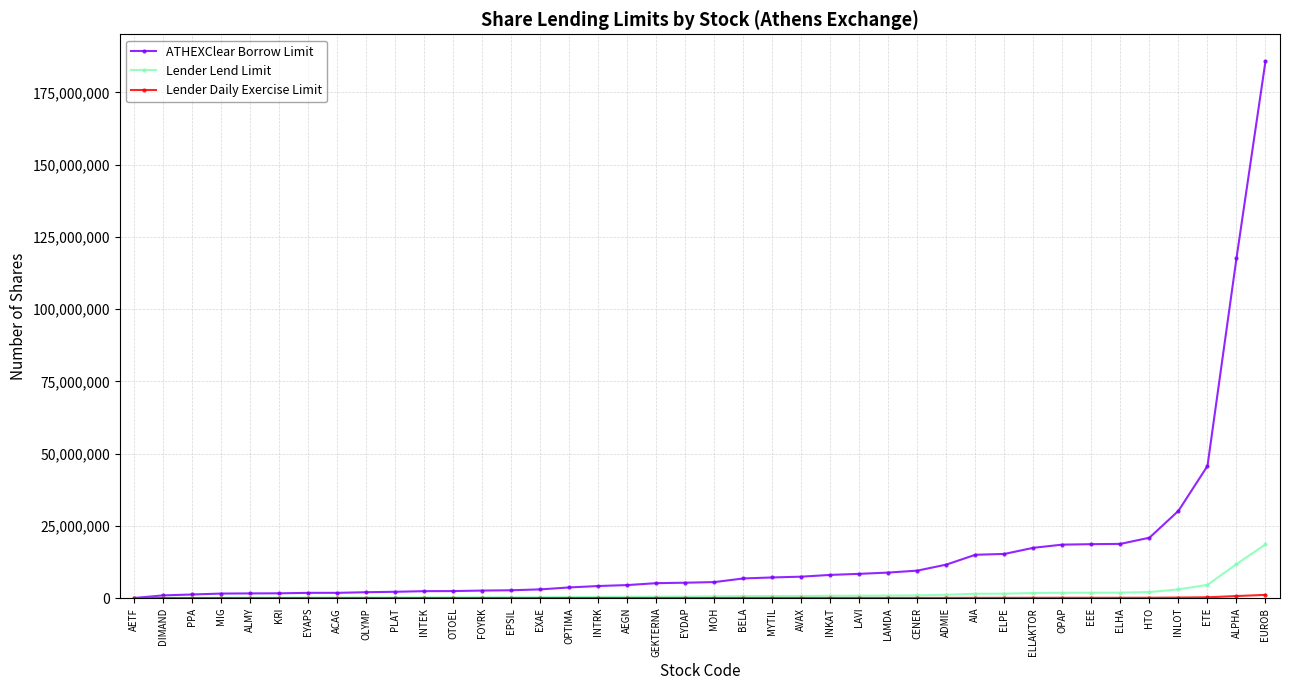

Which series has the largest total across all categories?

ATHEXClear Borrow Limit